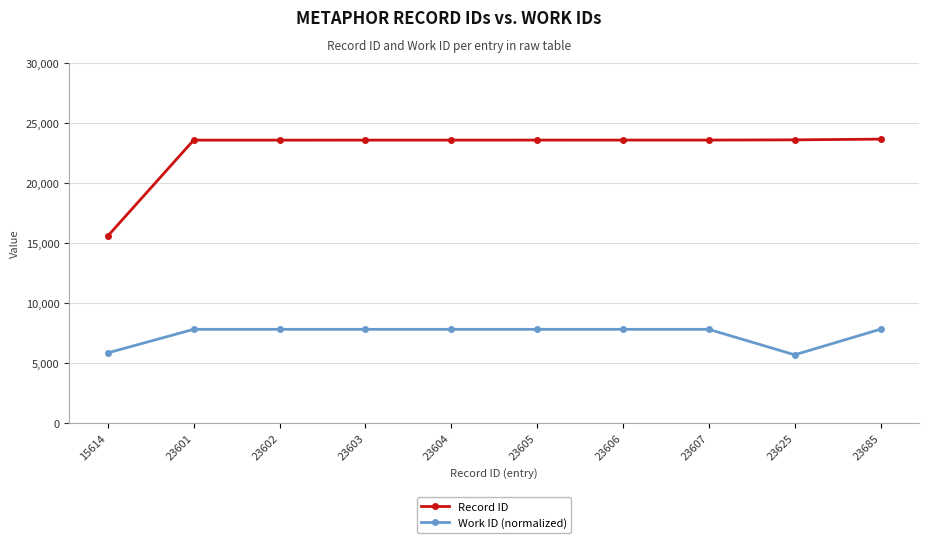

How many lines are shown in the chart?

2